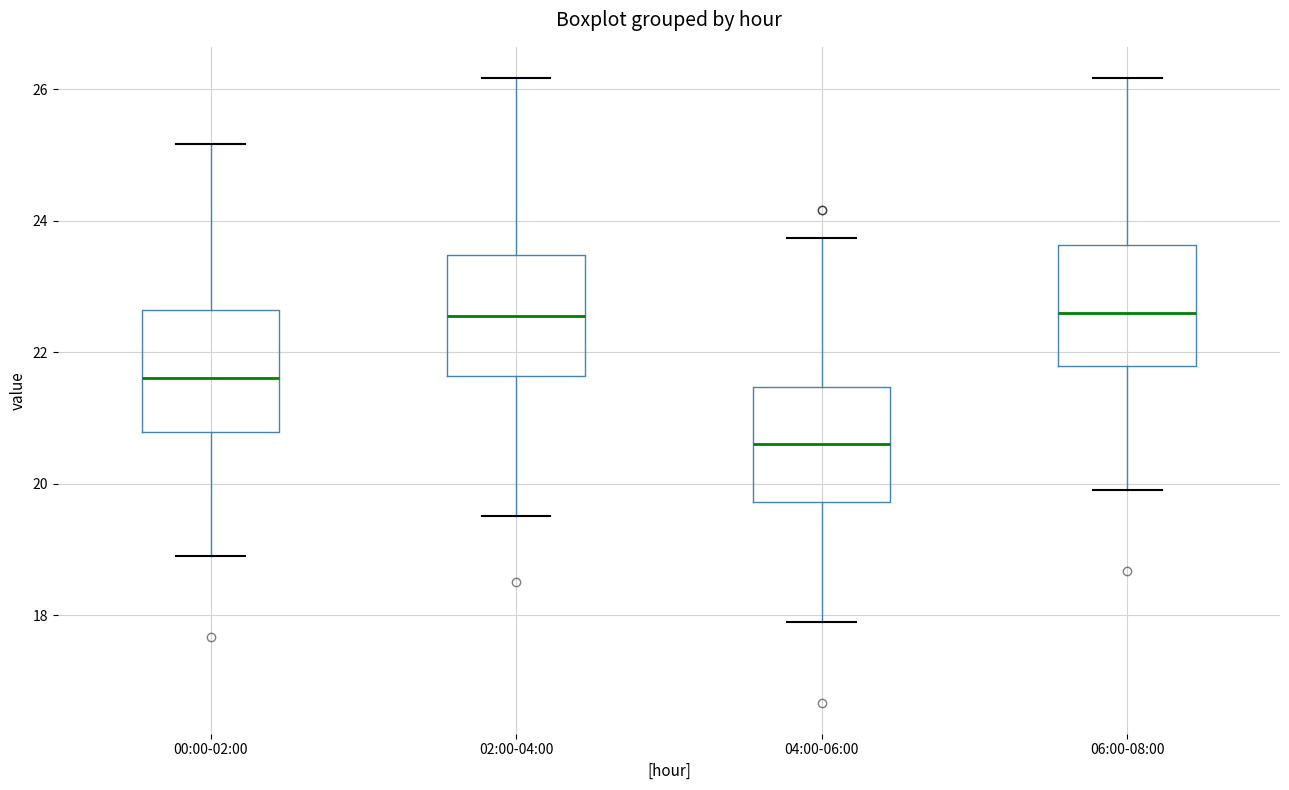

Reading left to right, transcribe this box plot: for each box, give where its median line is, the range the box spans, and where its two whiskers end, as read against the y-axis. The values are not printed on the chart, so give them approximately, as read against the axis.

00:00-02:00: median 21.6, box 20.8 to 22.6, whiskers 19.0 to 25.2
02:00-04:00: median 22.6, box 21.6 to 23.4, whiskers 19.6 to 26.2
04:00-06:00: median 20.6, box 19.8 to 21.4, whiskers 18.0 to 23.8
06:00-08:00: median 22.6, box 21.8 to 23.6, whiskers 20.0 to 26.2